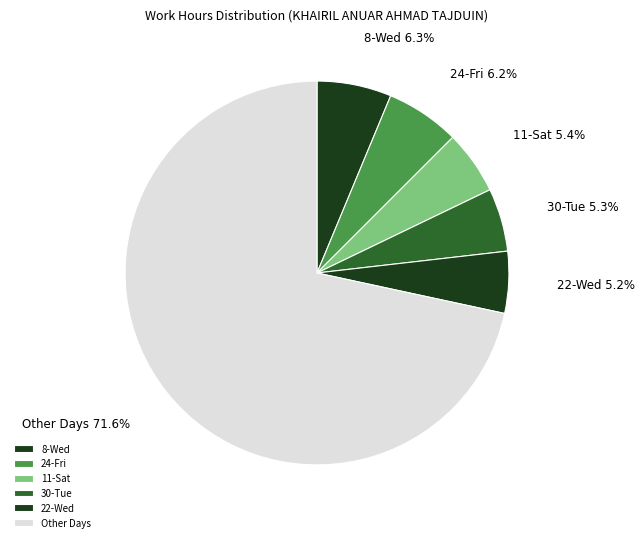

Which has a higher value, 11-Sat or Other Days?

Other Days